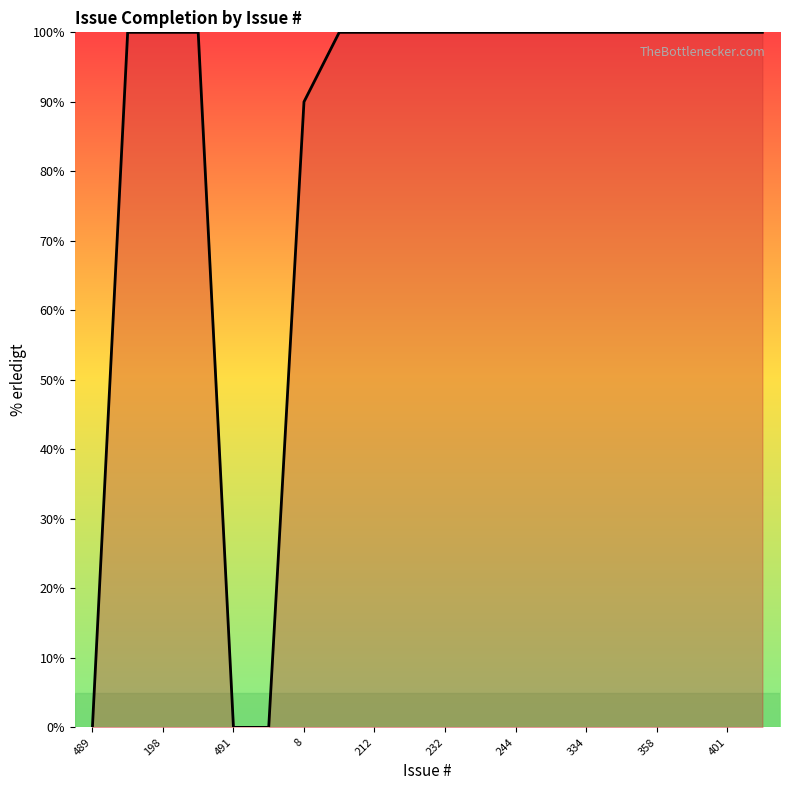

What is the maximum value shown in the chart?

100